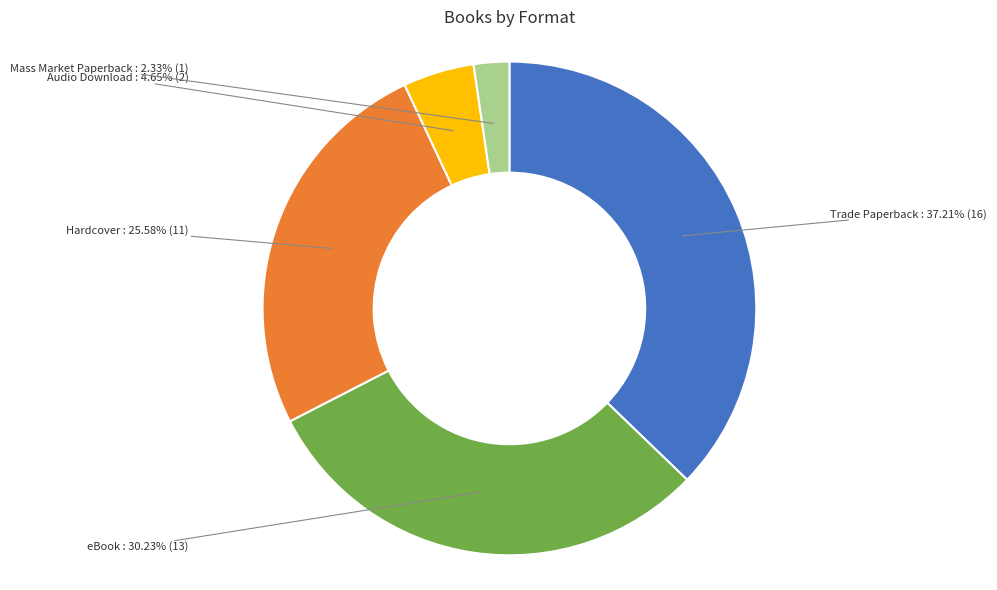

Is there any slice that represents more than half of the pie?

No